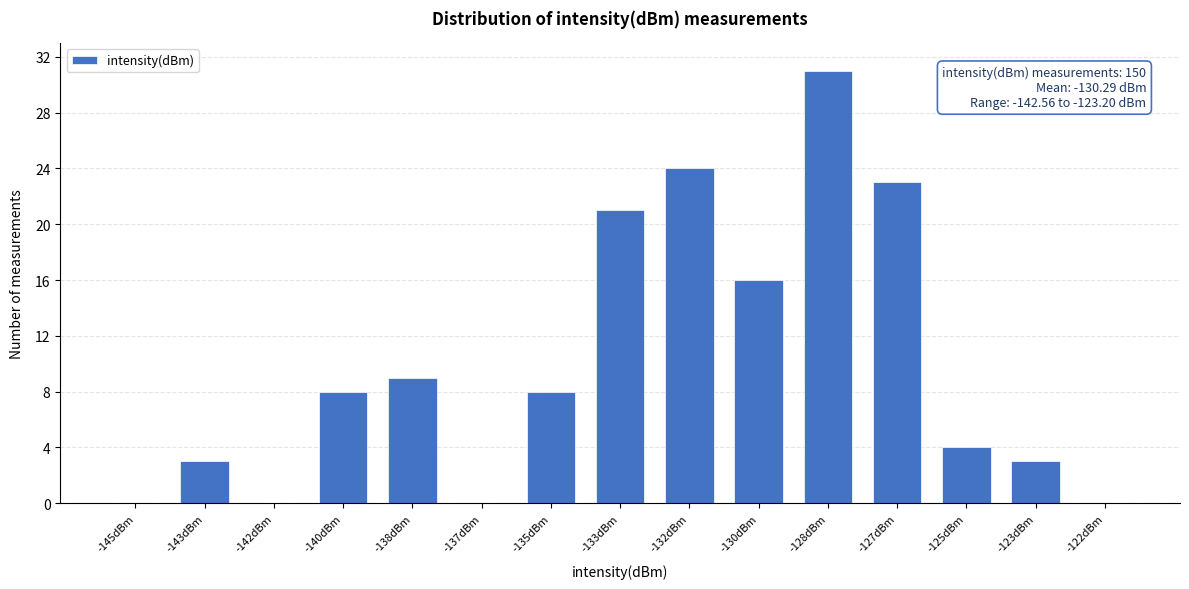

Reading left to right, transcribe all the data shown in this chart.

-145dBm=0	-143dBm=3	-142dBm=0	-140dBm=8	-138dBm=9	-137dBm=0	-135dBm=8	-133dBm=21	-132dBm=24	-130dBm=16	-128dBm=31	-127dBm=23	-125dBm=4	-123dBm=3	-122dBm=0